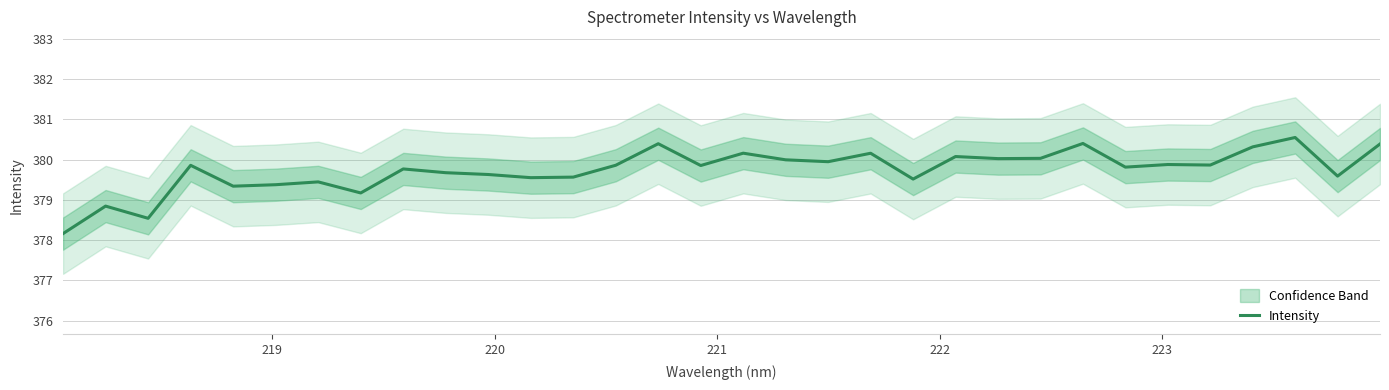

How many data points are less than 379?

3